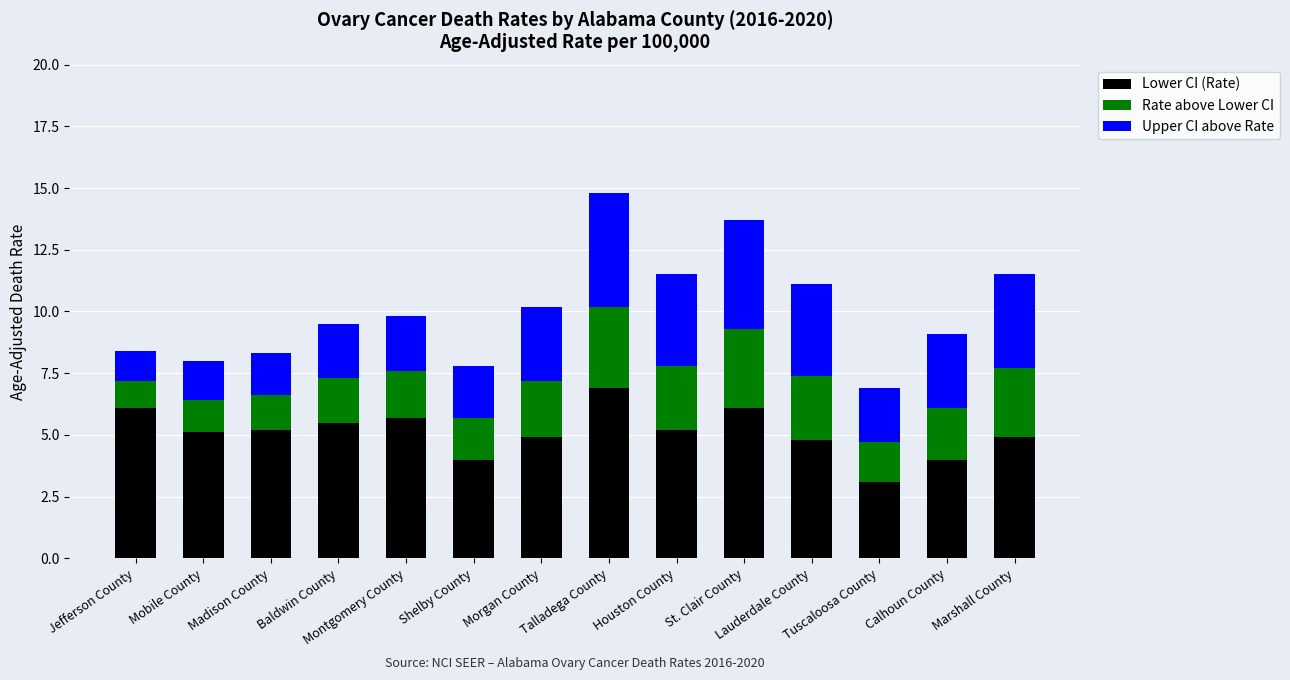

What is the difference between the maximum and second lowest values in the Lower CI (Rate) series?

2.9